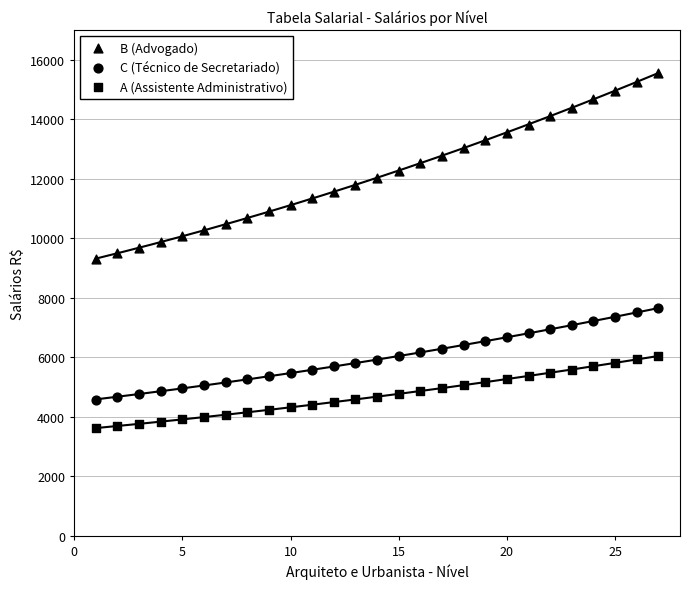

Which series contains the lowest Y value?

A (Assistente Administrativo)